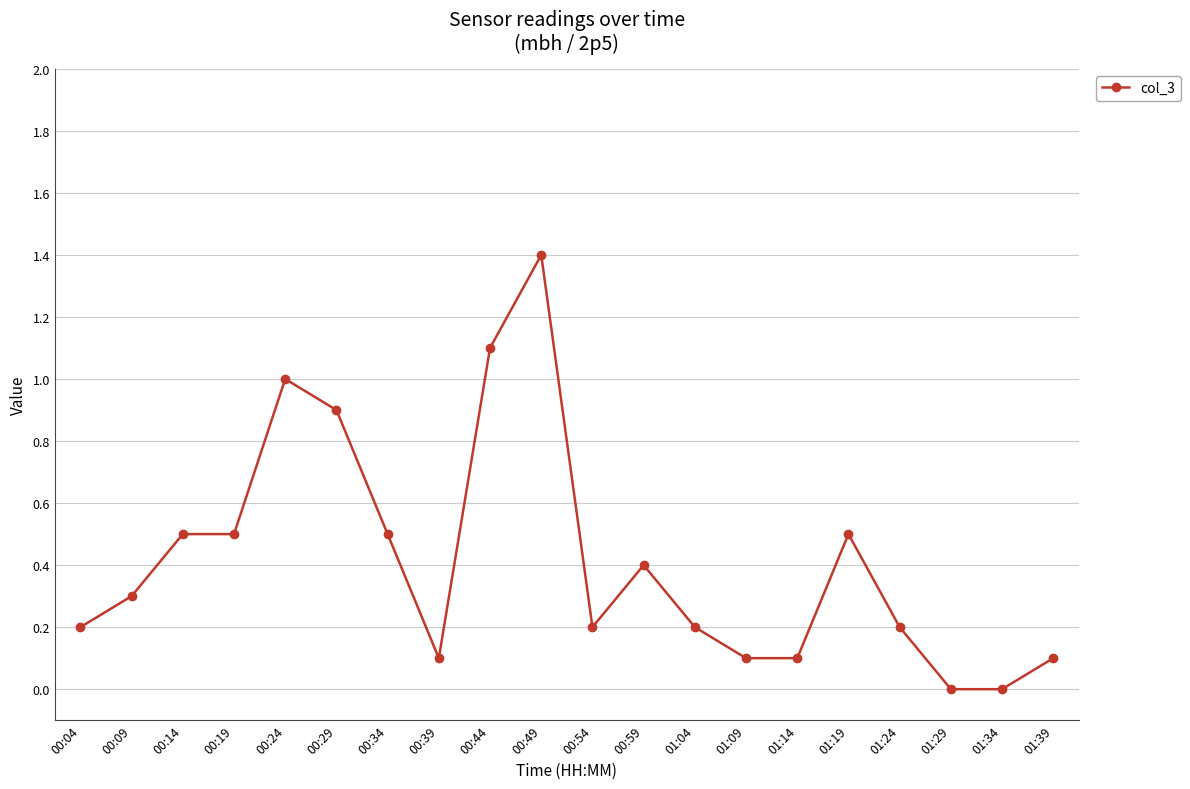

Which has a higher value, 00:39 or 01:24?

01:24